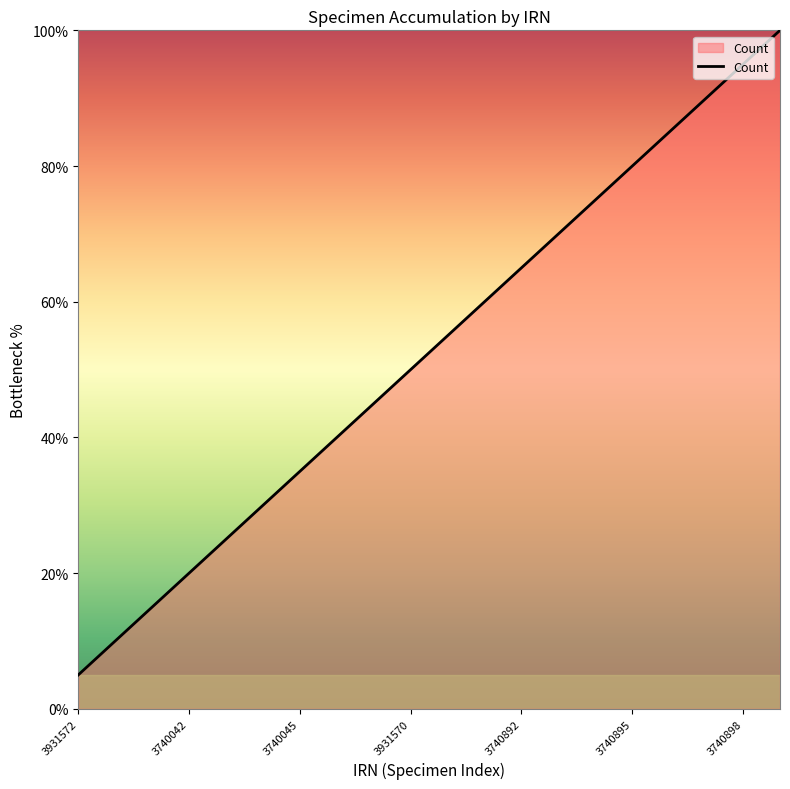

What is the maximum value shown in the chart?

100.0